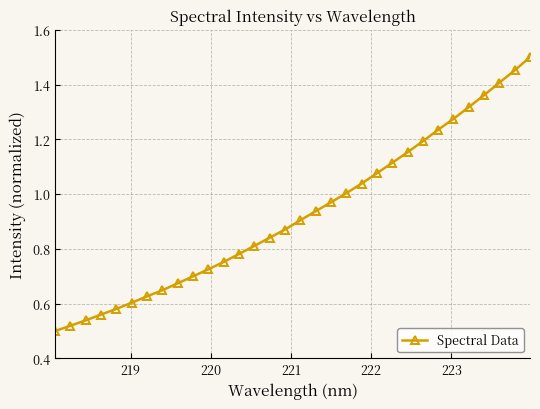

What is the sum of all values?

29.7